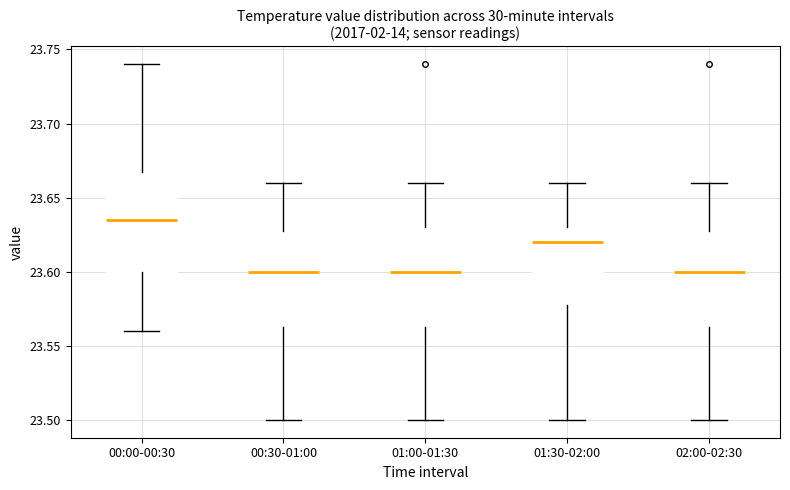

Reading left to right, transcribe this box plot: for each box, give where its median line is, the range the box spans, and where its two whiskers end, as read against the y-axis. The values are not printed on the chart, so give them approximately, as read against the axis.

00:00-00:30: median 23.635, box 23.600 to 23.670, whiskers 23.560 to 23.740
00:30-01:00: median 23.600, box 23.565 to 23.630, whiskers 23.500 to 23.660
01:00-01:30: median 23.600, box 23.565 to 23.630, whiskers 23.500 to 23.660
01:30-02:00: median 23.620, box 23.580 to 23.630, whiskers 23.500 to 23.660
02:00-02:30: median 23.600, box 23.565 to 23.630, whiskers 23.500 to 23.660